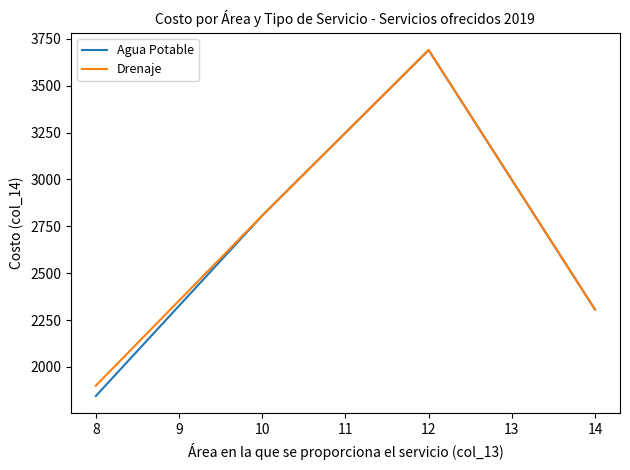

Which series changed the most between 8 and 10?

Agua Potable